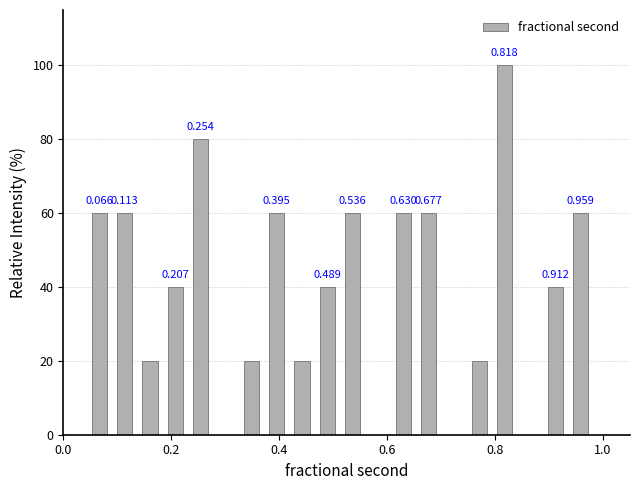

Around what value on the x-axis is the tallest bar? Give the approximate position of its centre, as read against the axis.

0.82